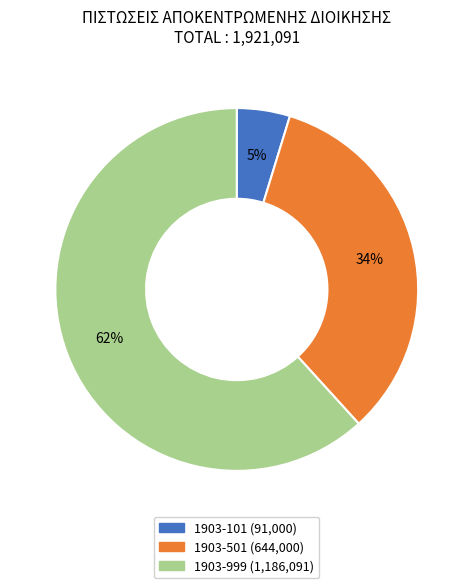

Does any single category account for the majority?

Yes